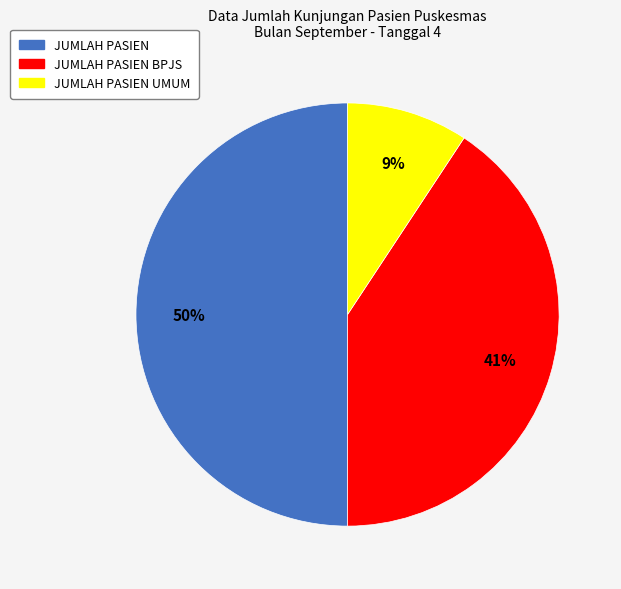

Count the number of slices in the pie.

3